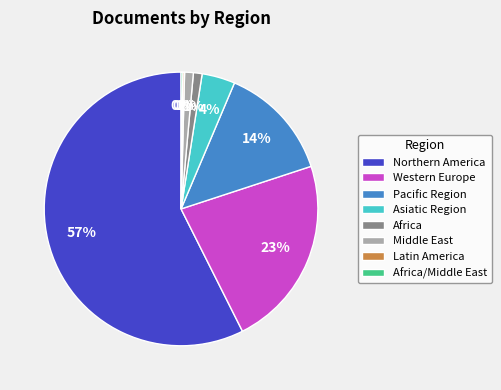

Is the sum of Asiatic Region and Africa greater than half?

No